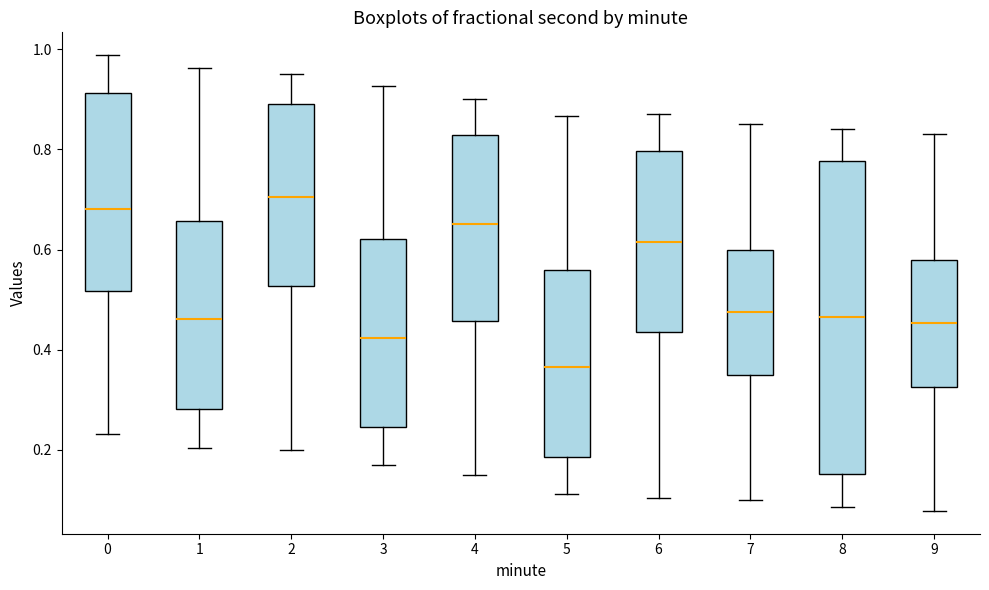

Where does the median line of the box at x = 3 sit on the y-axis? The values are not printed on the chart, so give them approximately, as read against the axis.

0.42